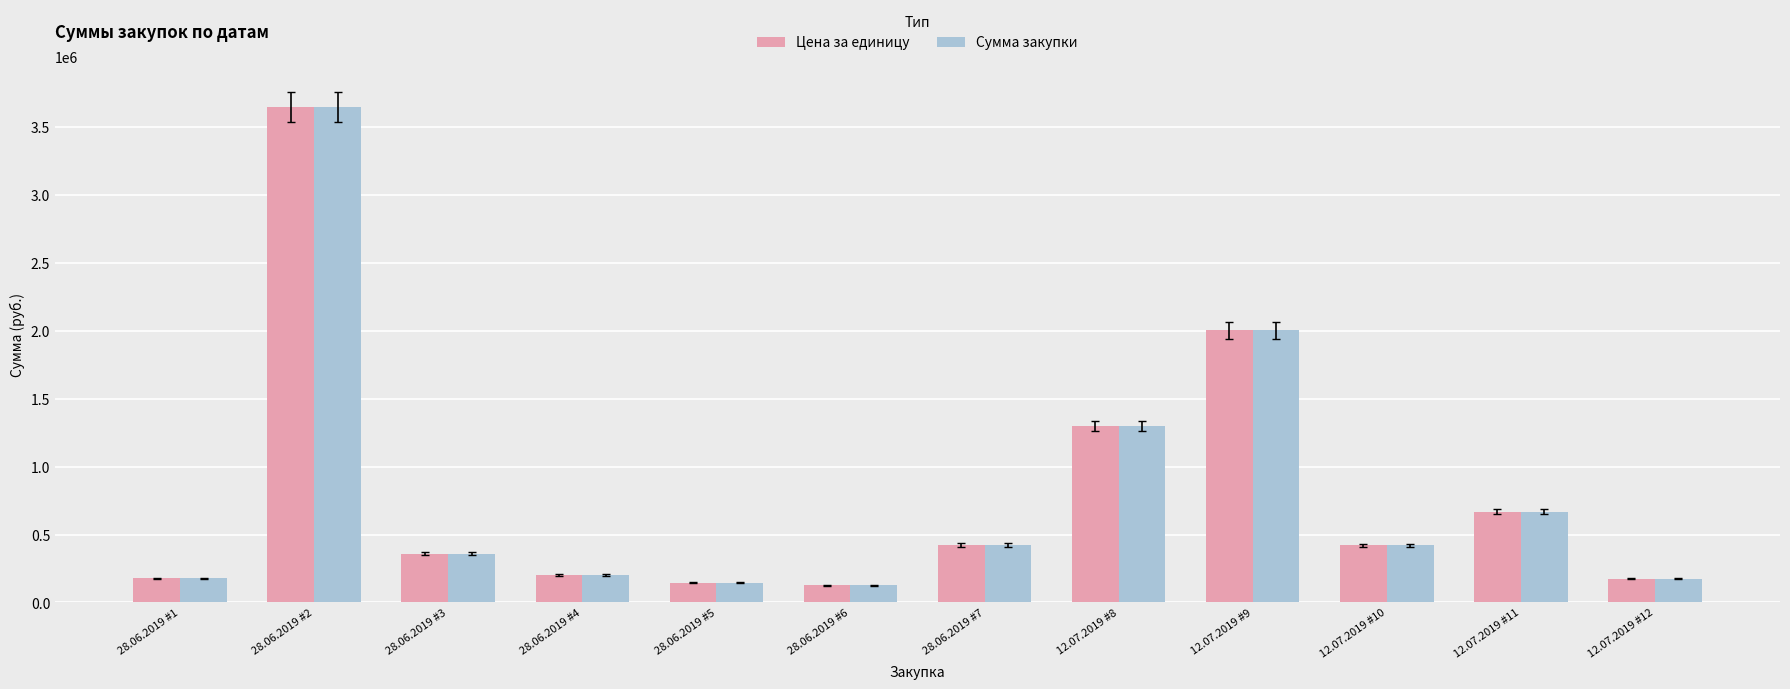

The value of Сумма закупки at 12.07.2019 #8 is 1889284.0. True or false?

False